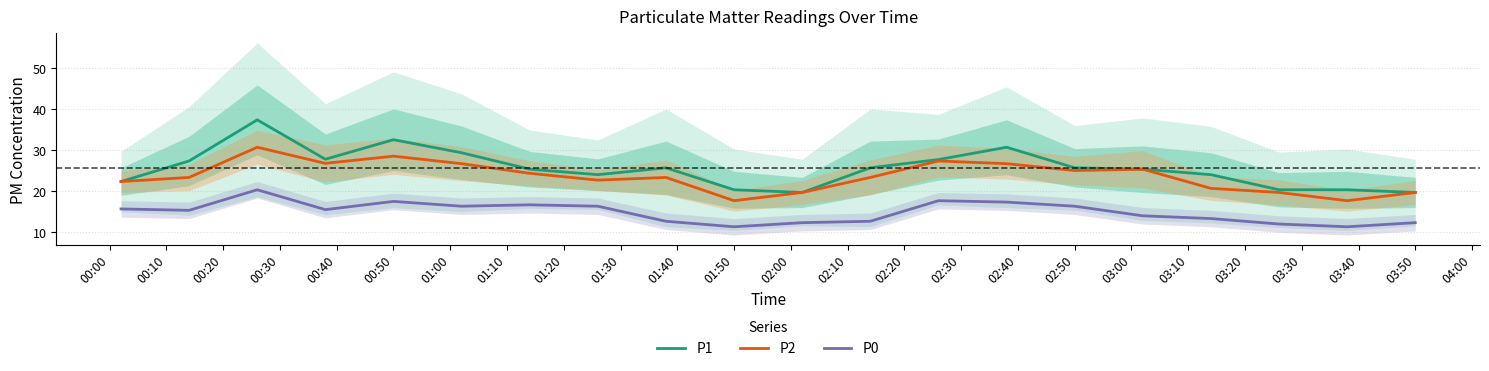

How many interior local peaks does the P0 series have?

4